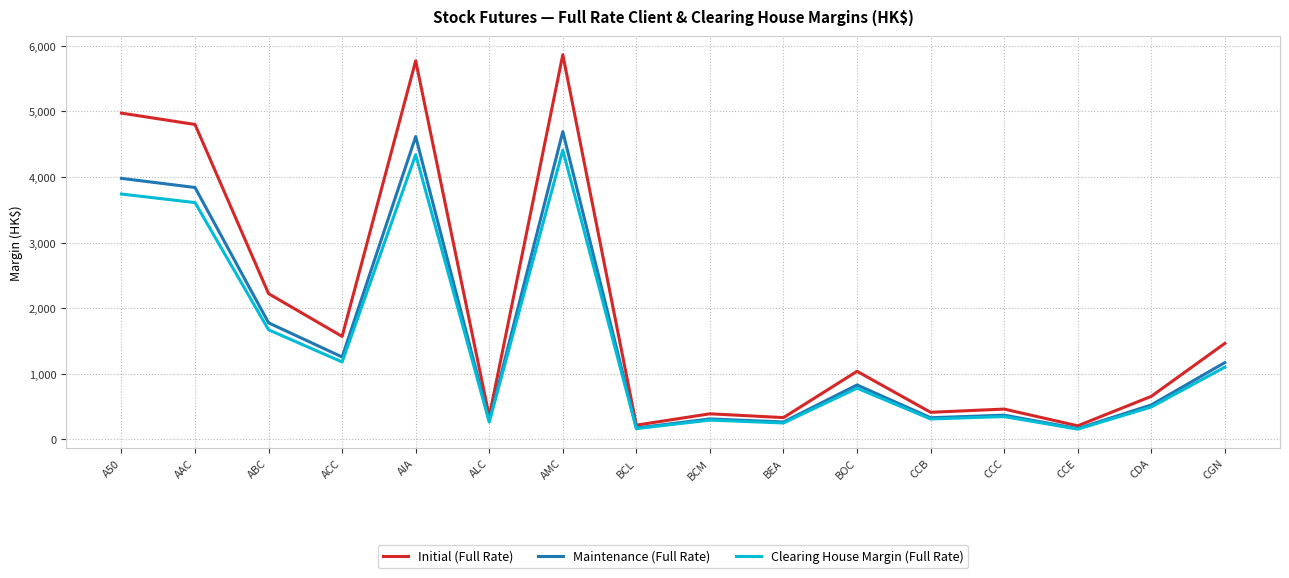

The Initial (Full Rate) series shows 8147 at AAC. True or false?

False